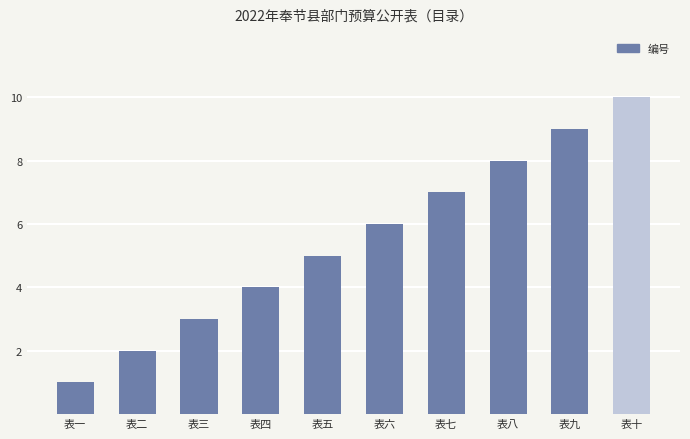

Reading left to right, what are all the values shown in this chart?

表一=1	表二=2	表三=3	表四=4	表五=5	表六=6	表七=7	表八=8	表九=9	表十=10